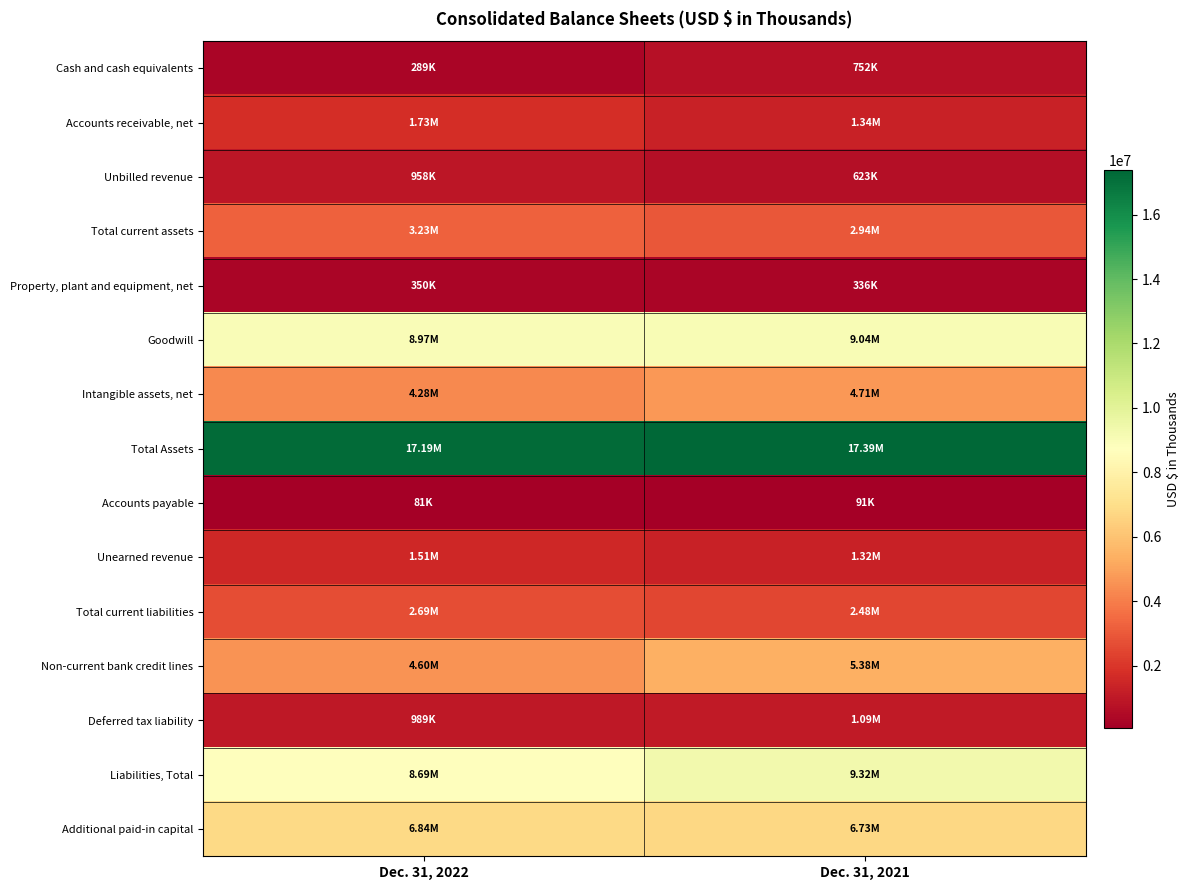

Which series has the largest range (max minus min)?

Non-current bank credit lines